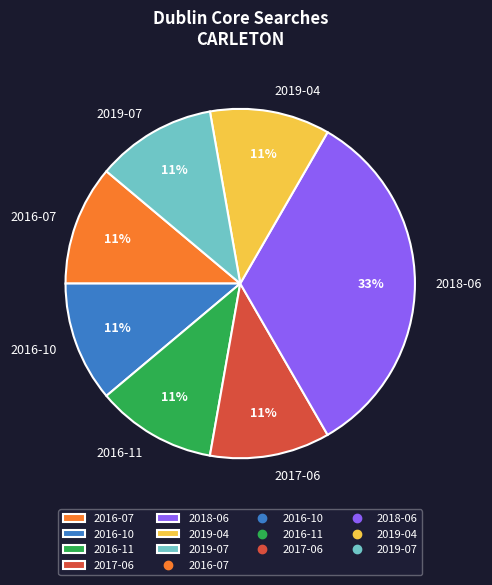

The 2016-11 slice represents 19% of the pie. True or false?

False